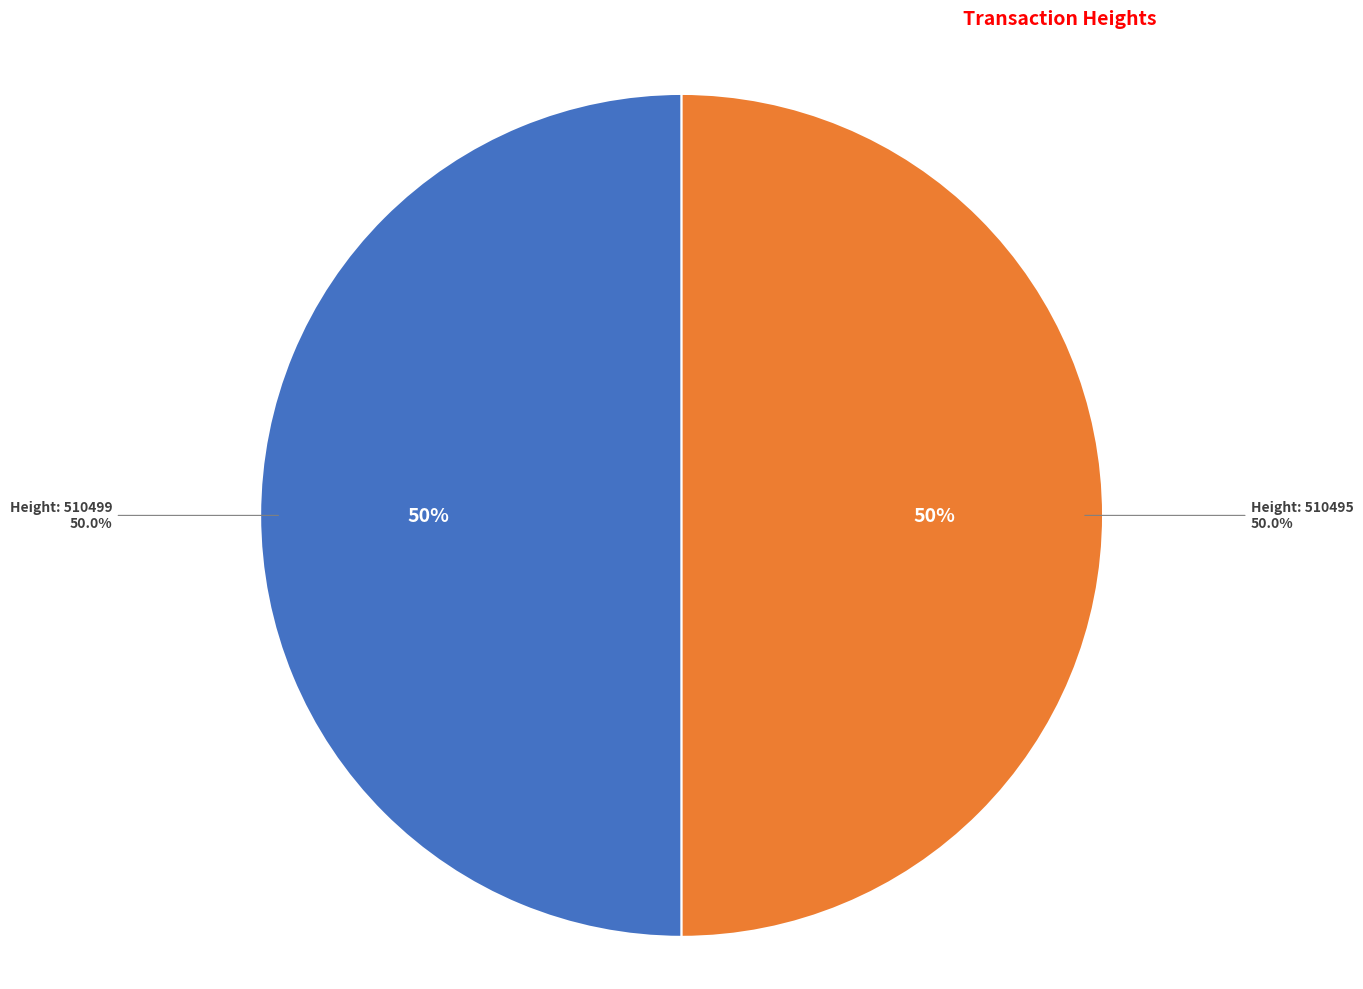

What percentage do 510495 and 510499 together represent?

100.0%